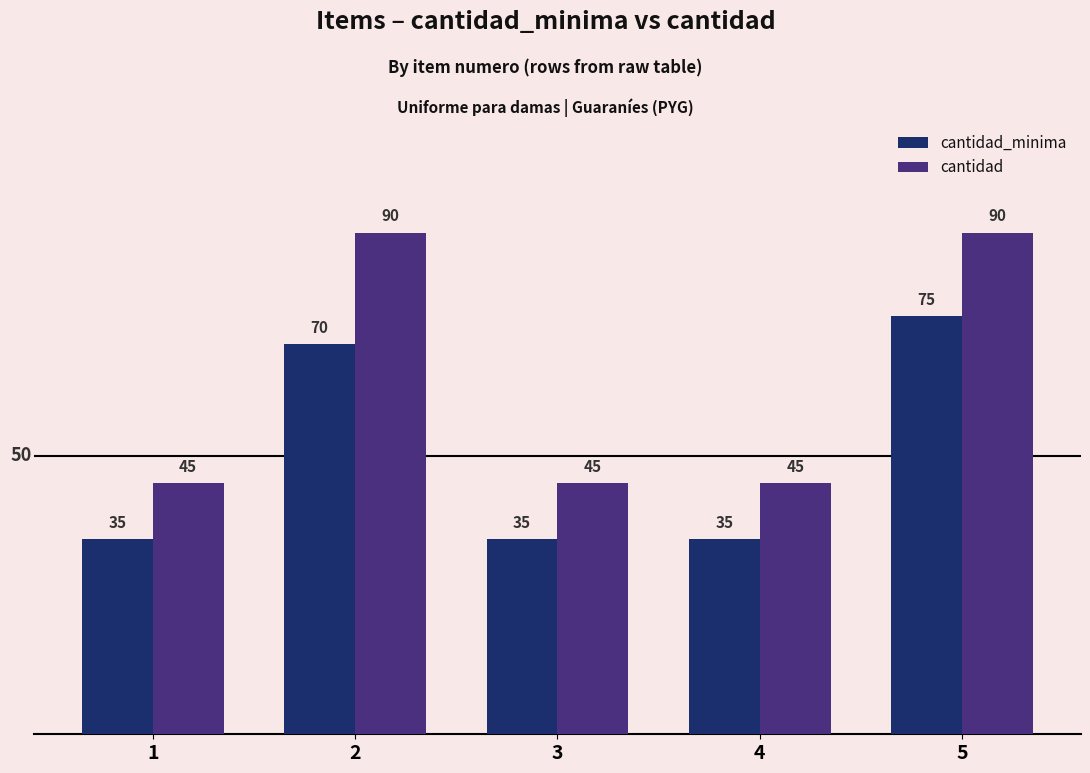

Where is cantidad_minima nearest to the value 55?

2